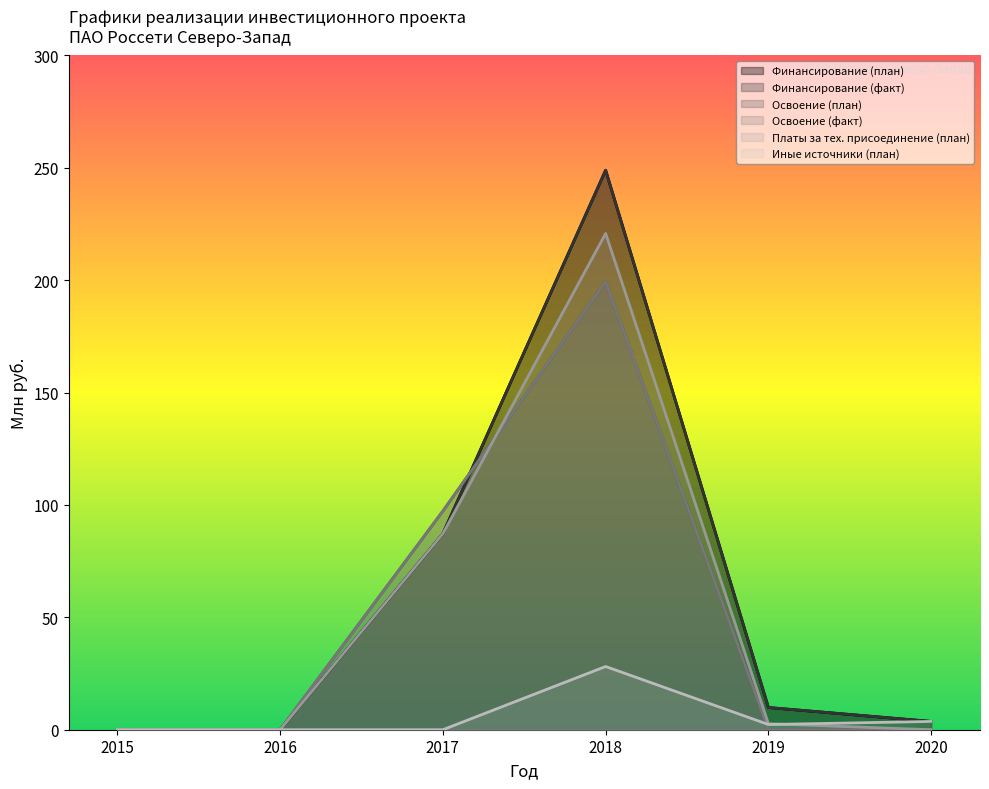

What is the difference between the maximum and minimum values in the Иные источники (план) series?

28.1